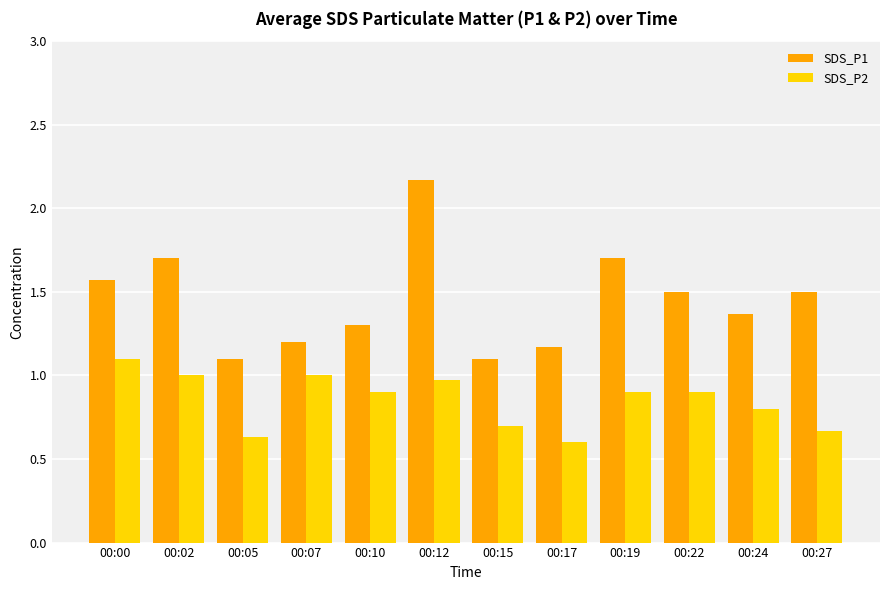

The value of SDS_P2 at 00:02 is 1.5. True or false?

False